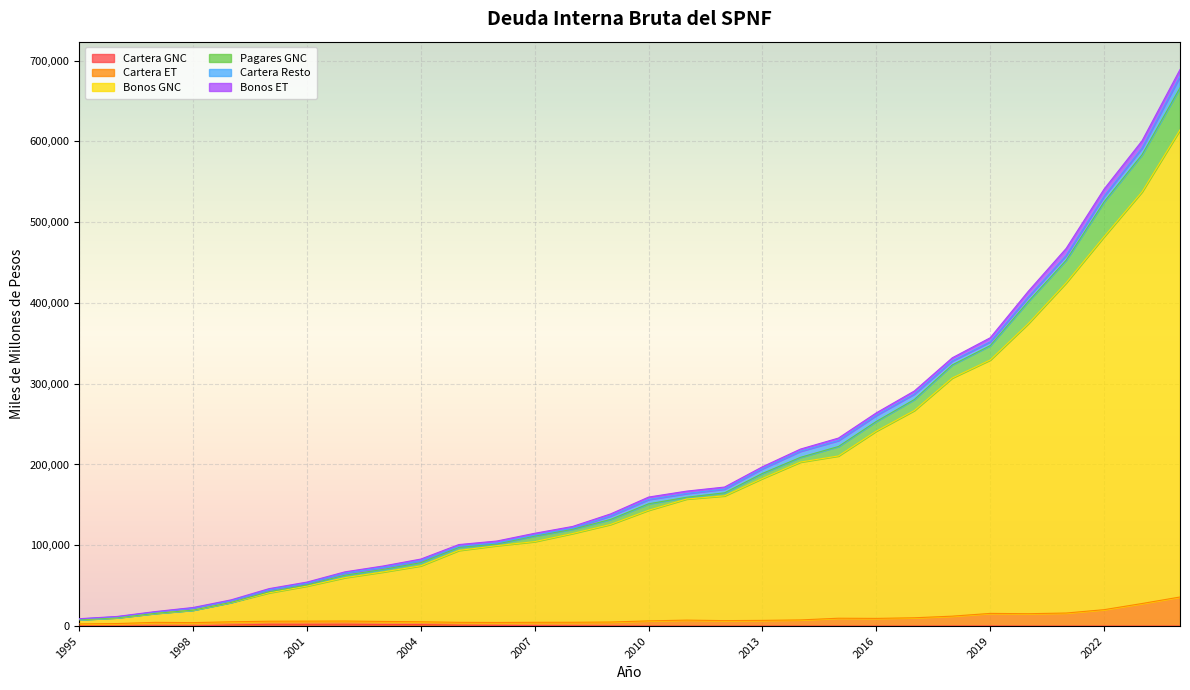

What value does the Cartera ET series have at 2008?

4672.0